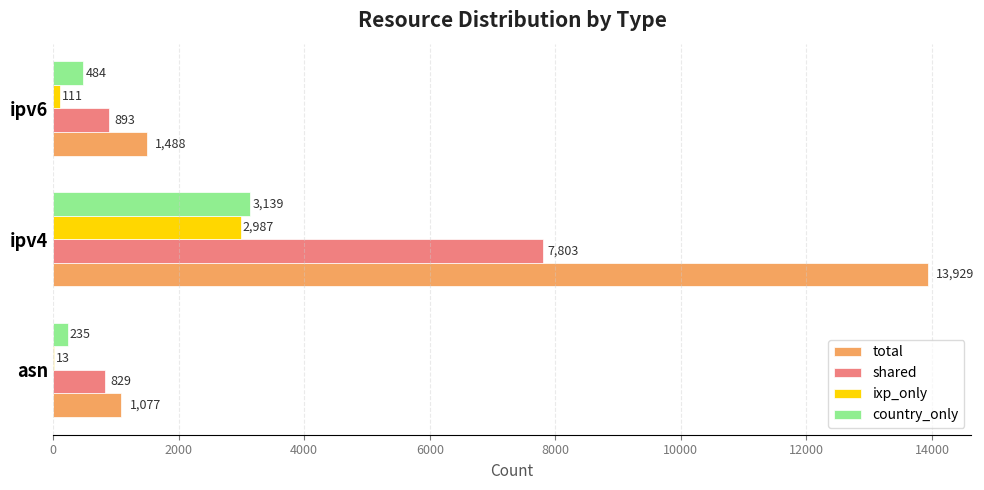

Read the country_only value at ipv4, to the nearest 50.

3150